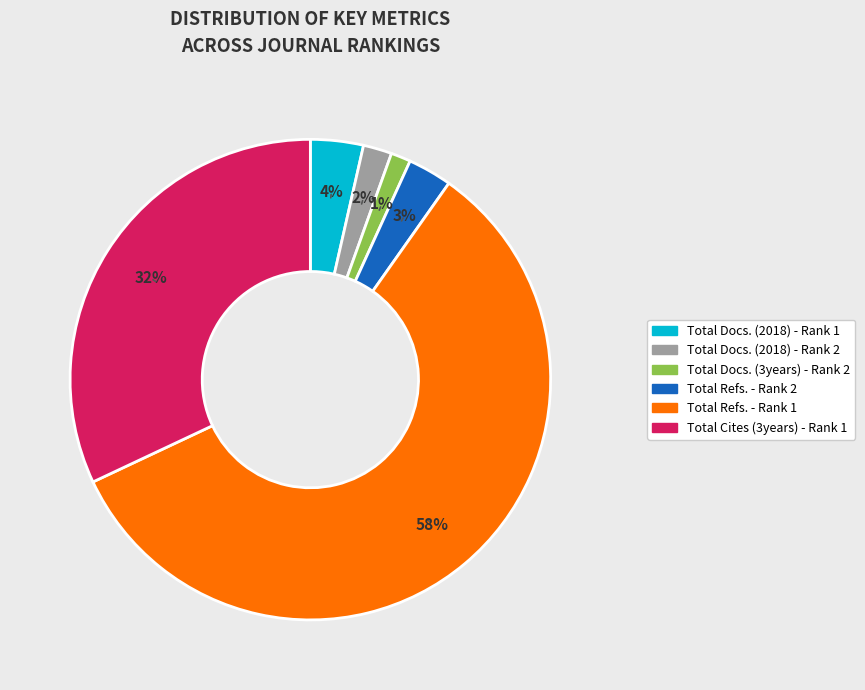

What is the smallest slice in the pie chart?

Total Docs. (3years) - Rank 2